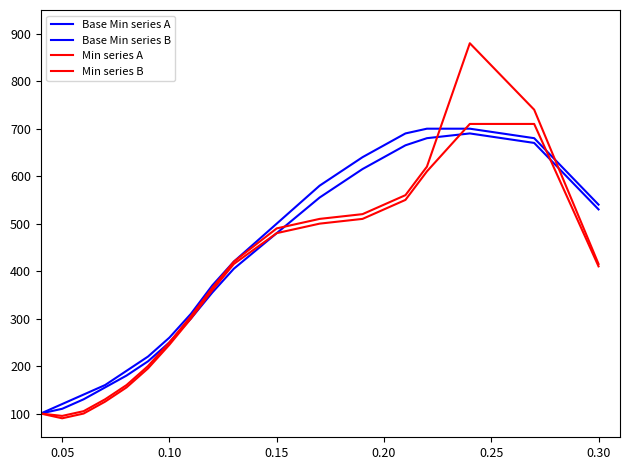

How many lines are shown in the chart?

4